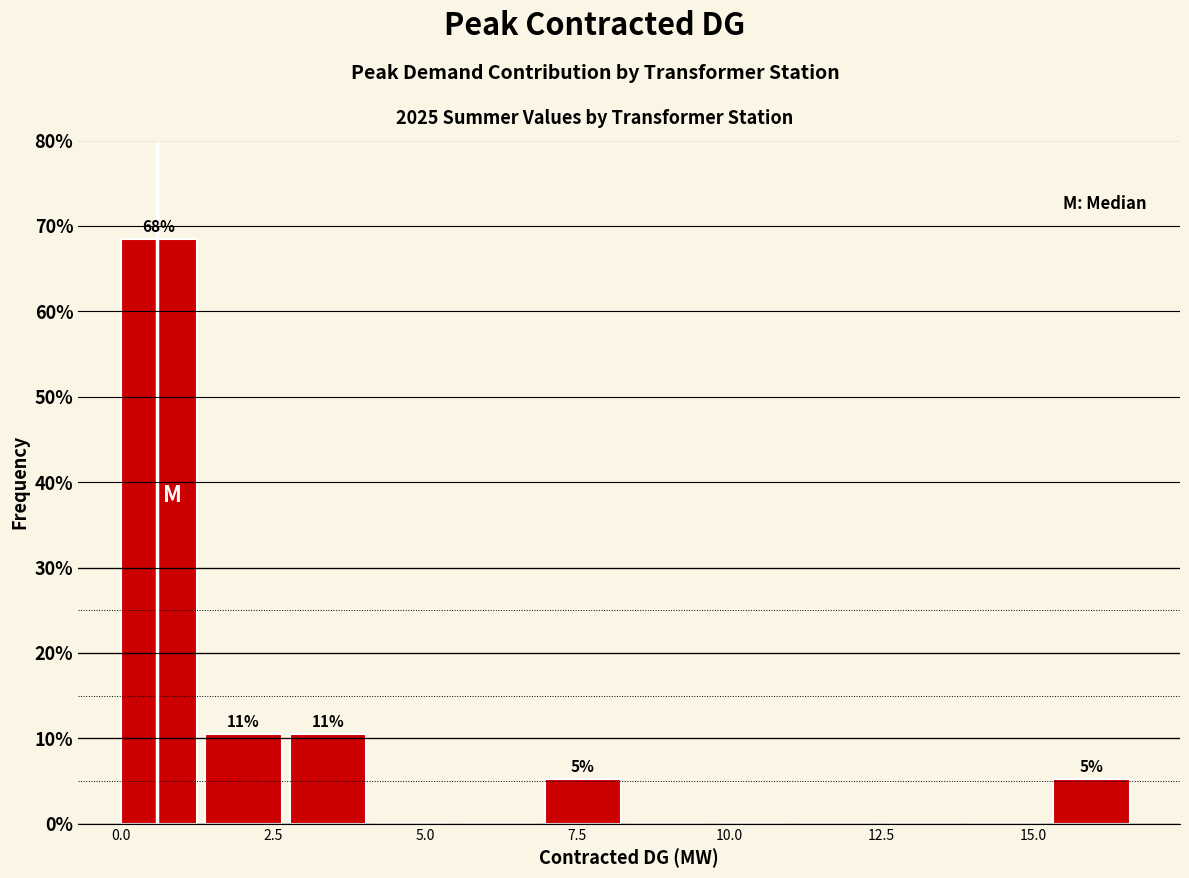

Read against the x-axis, roughly where is the centre of the tallest bar?

0.5